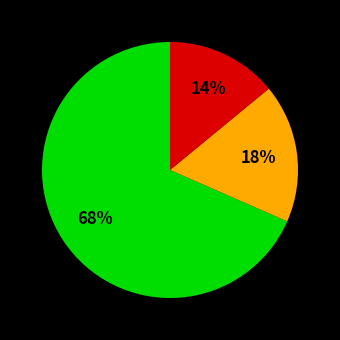

To the nearest percent, what is the difference between the largest and smallest slice percentages?

54%